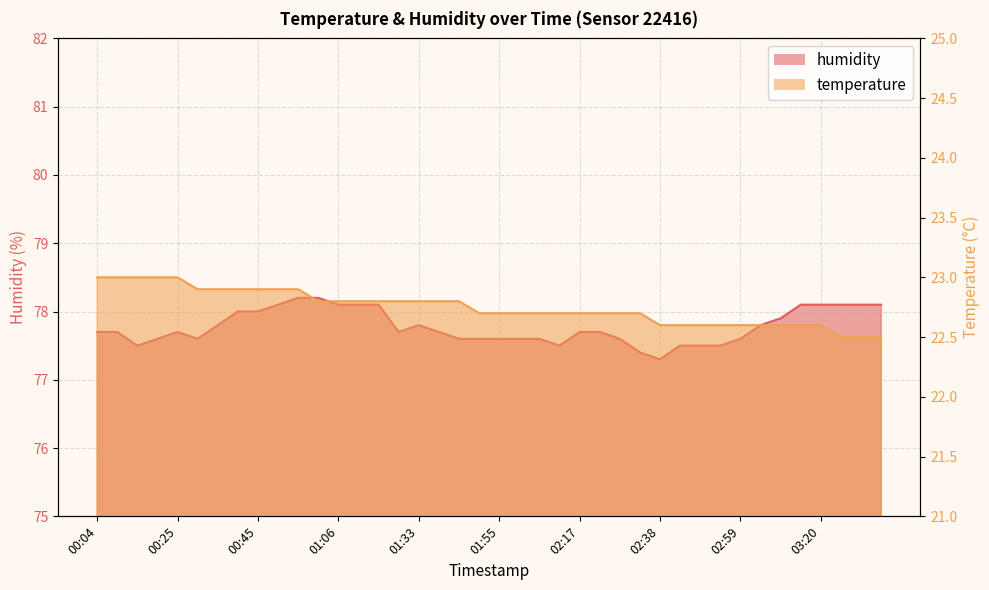

True or false: humidity has a value of 78.1 at 01:16.

True